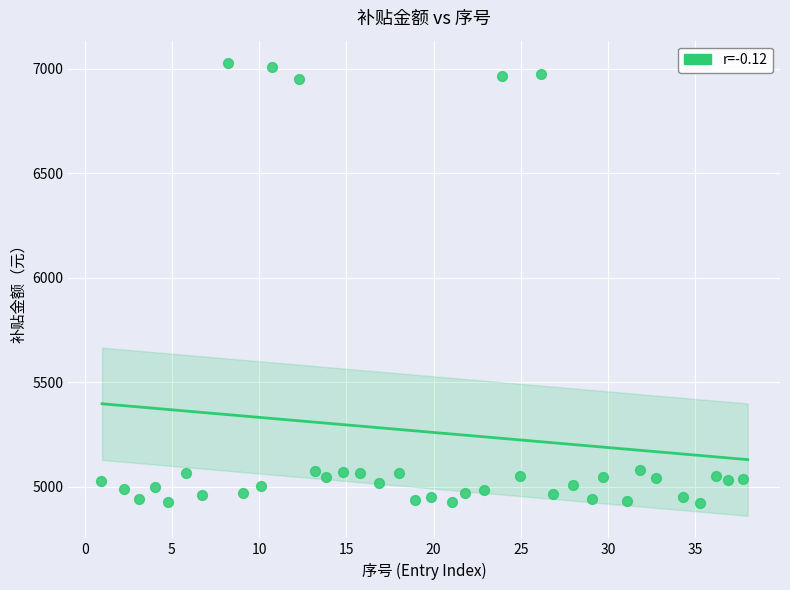

What is the range of X values (max minus min)?

36.8